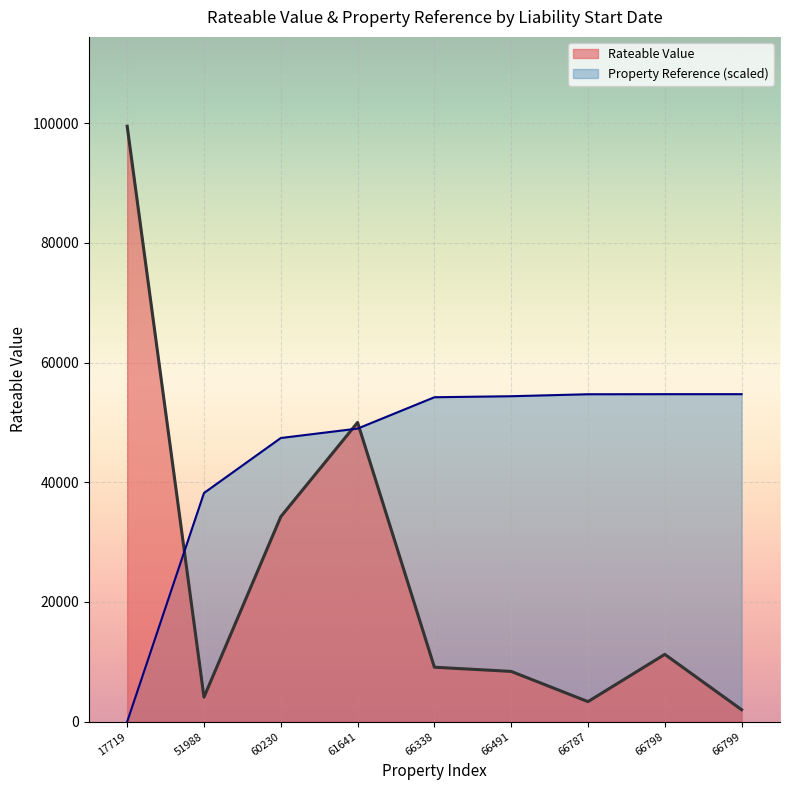

Which series has the largest total across all categories?

Property Reference